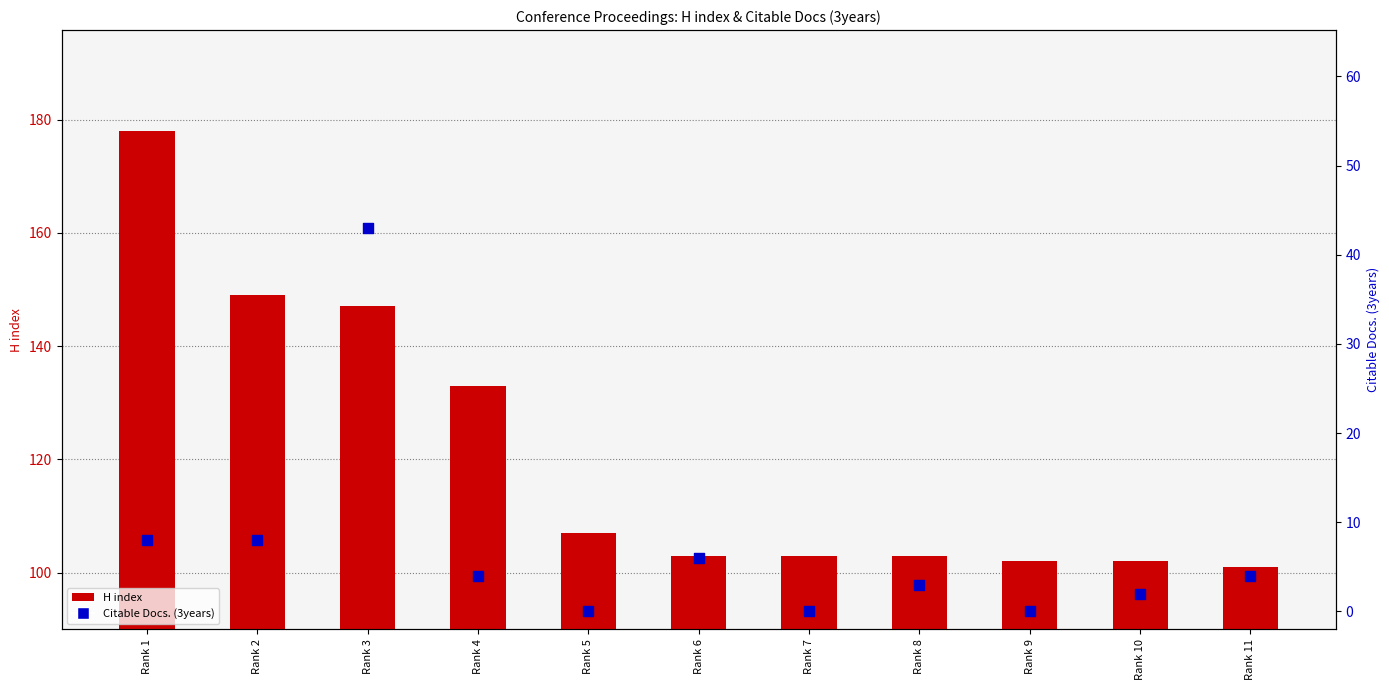

At which category is the sum across all series the highest?

Rank 3